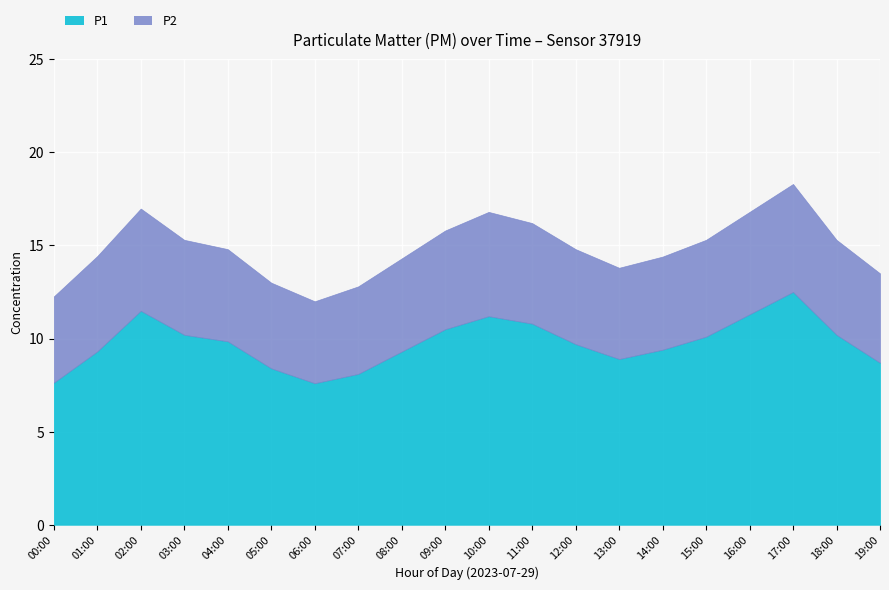

The P2 series shows 5.2 at 15:00. True or false?

True